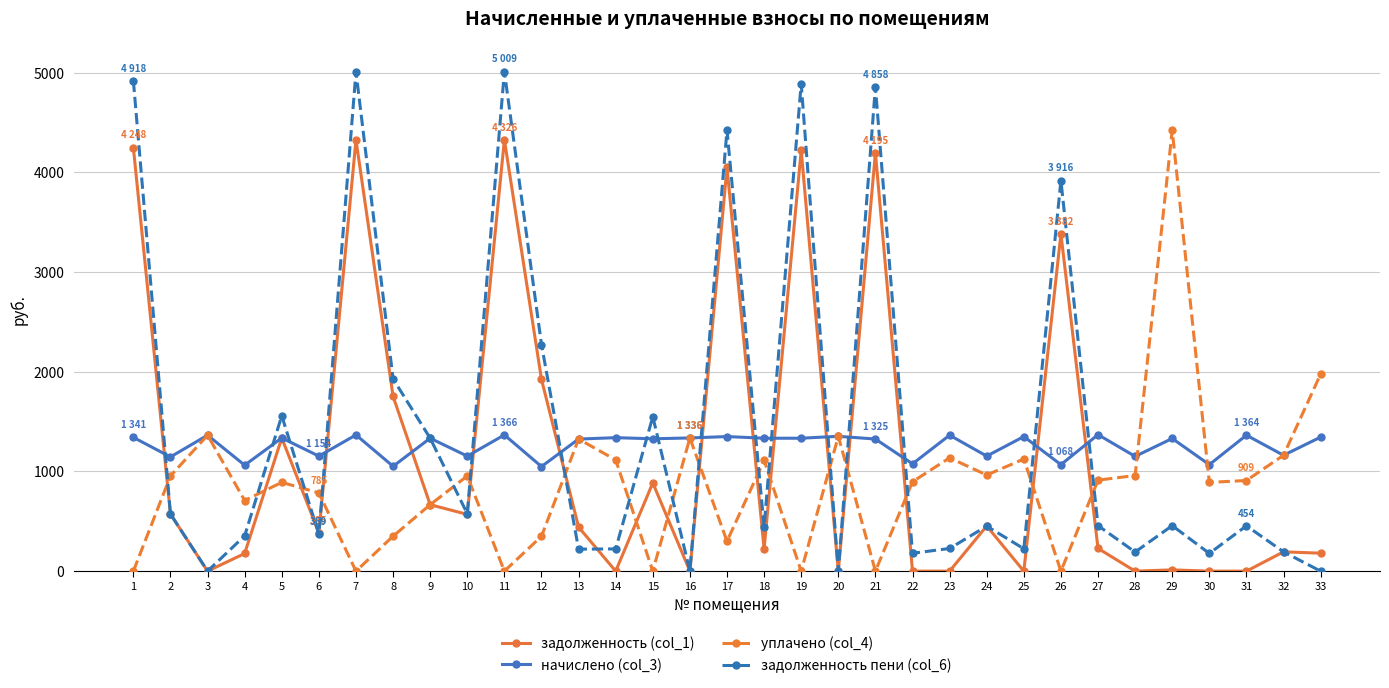

What is the difference between the second highest and minimum values in the уплачено (col_4) series?

1976.2